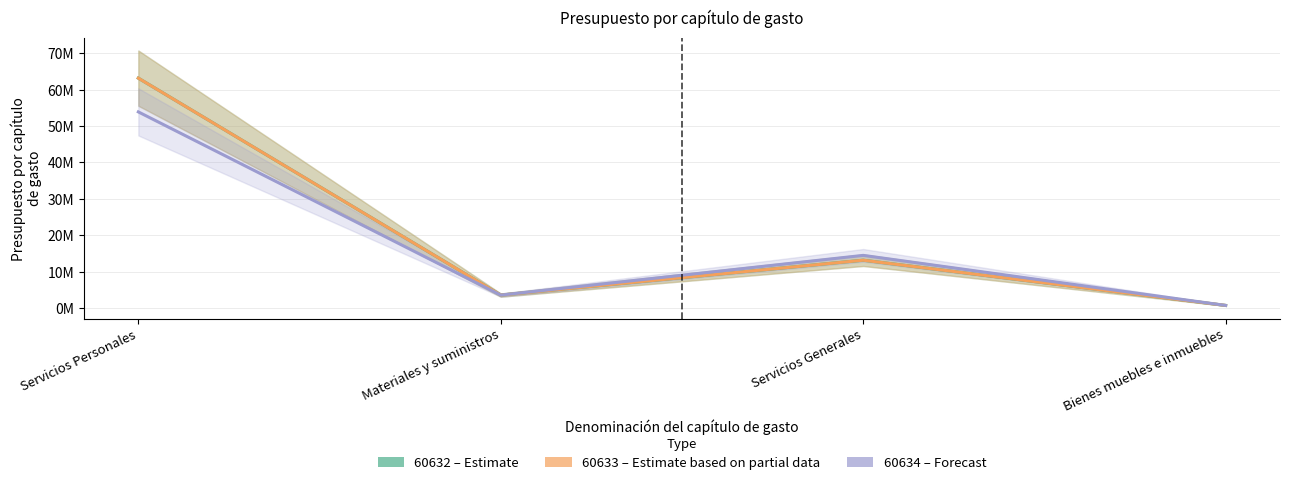

Is the value of 60632 at Servicios Generales greater than the value of 60633 at Materiales y suministros?

Yes